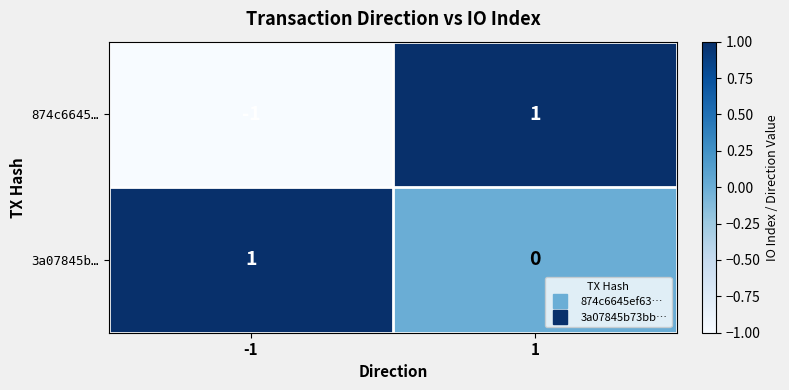

True or false: 874c6645… has a value of -1 at -1.

True